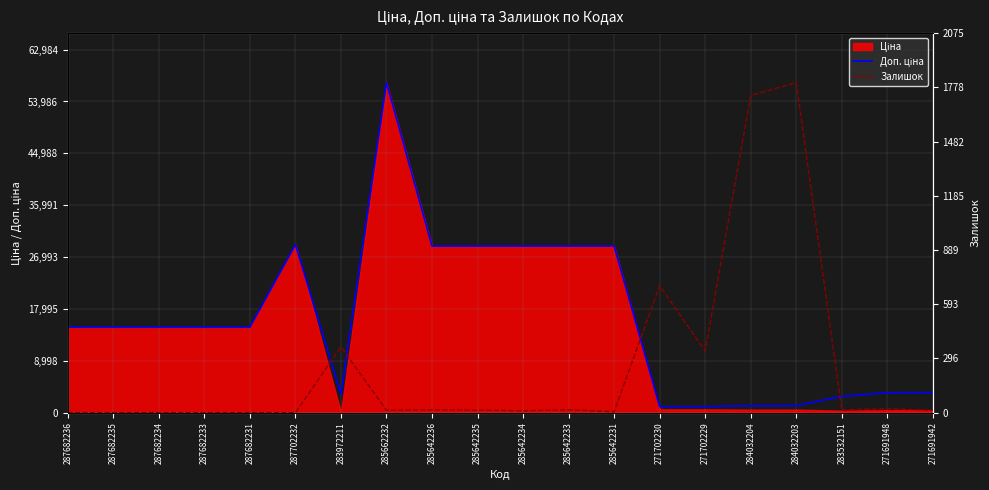

What is the difference between the maximum and minimum values in the Залишок series?

1804.0